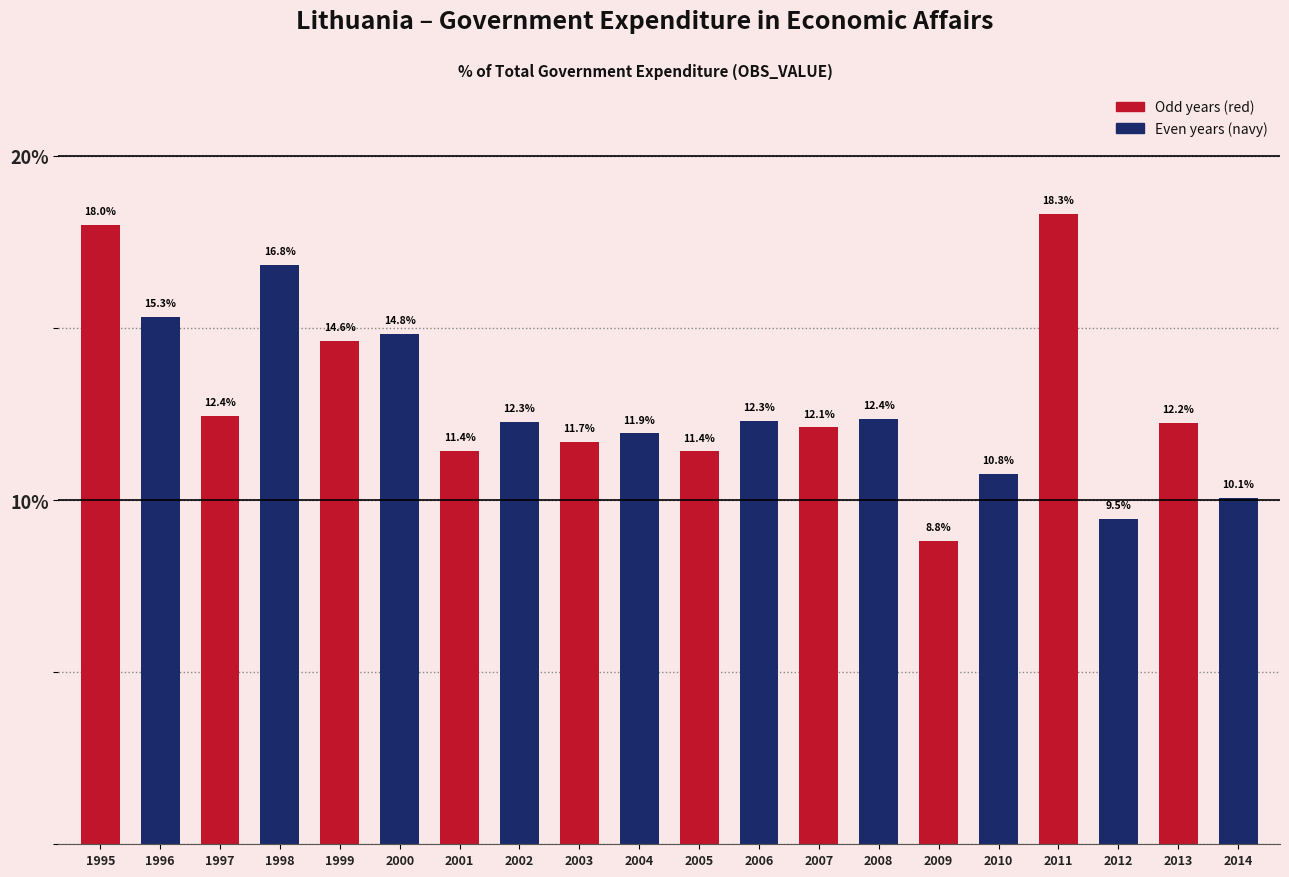

What is the ratio of the value at 1996 to the value at 2008?

1.2